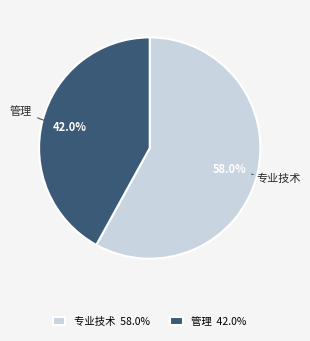

How many segments does this pie chart have?

2